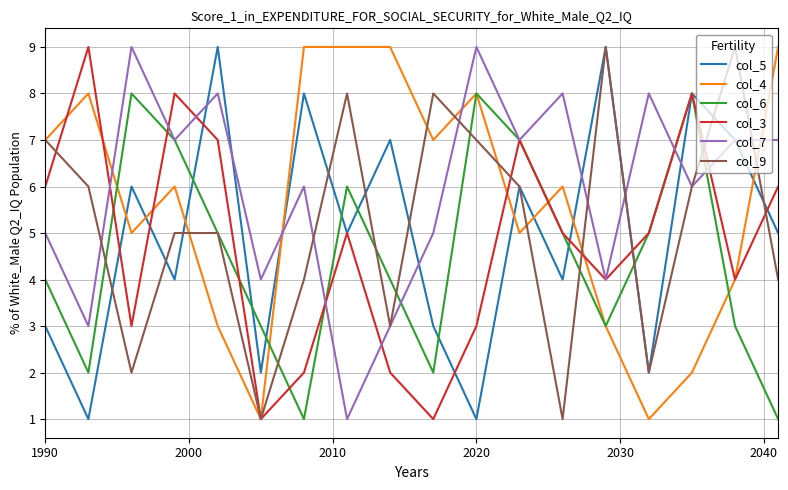

What is the greatest value displayed?

9